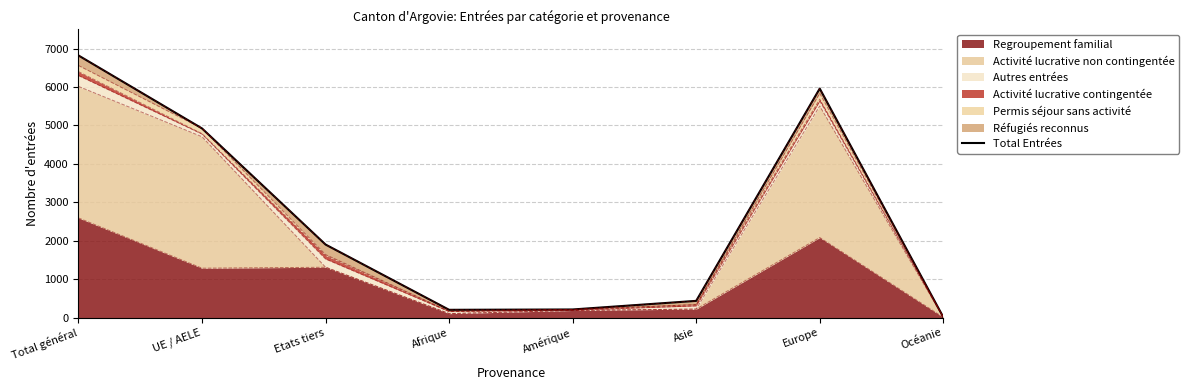

How many values exceed 1899?

3